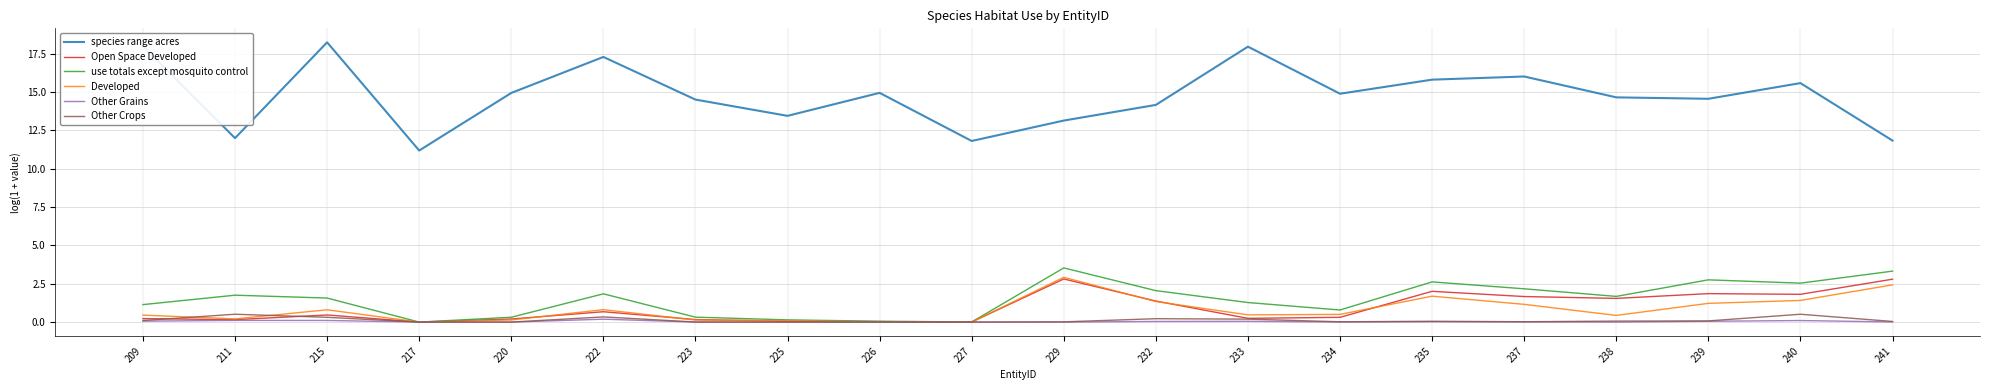

What is the difference between the maximum and minimum values in the Open Space Developed series?

2.8